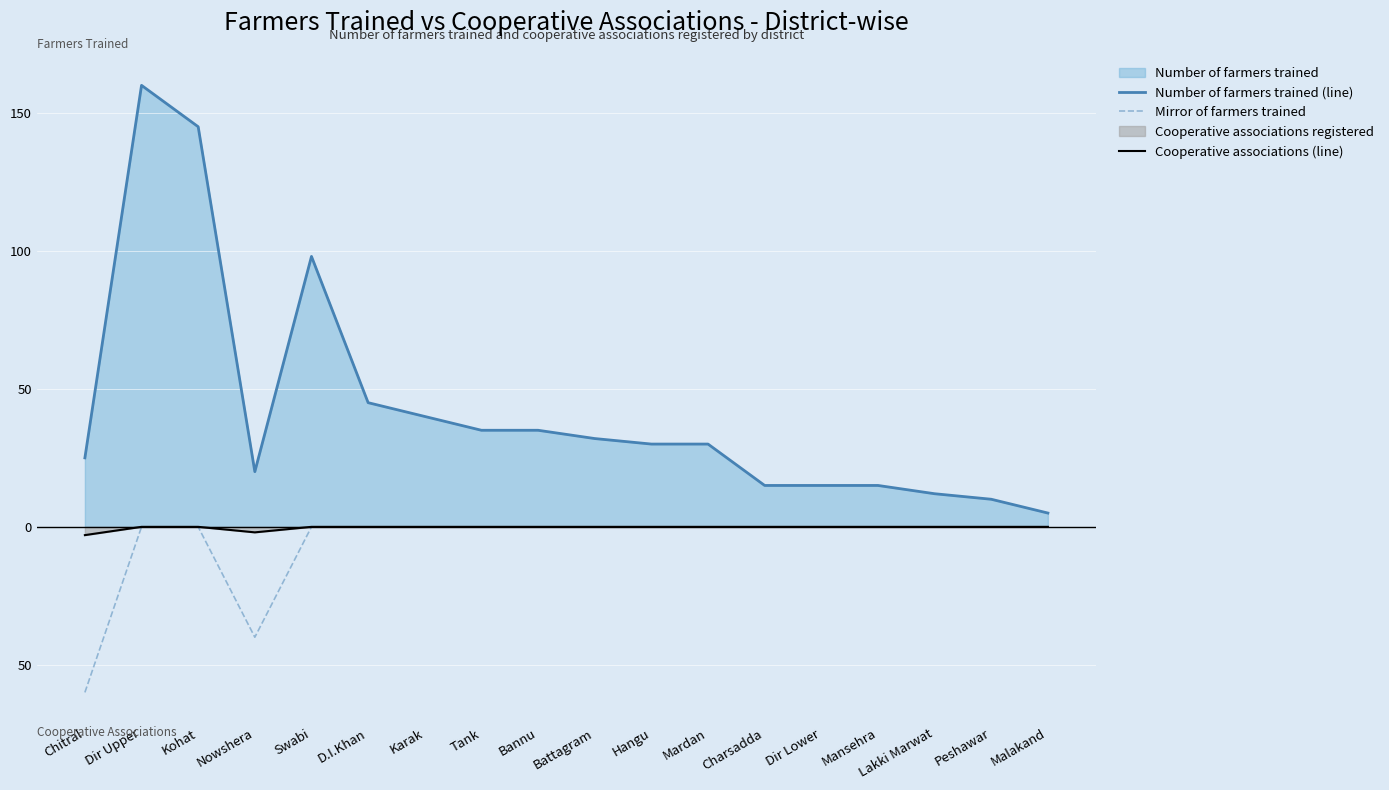

List the labels in order of Mirror of farmers trained value, largest first.

Dir Upper, Kohat, Swabi, D.I.Khan, Karak, Tank, Bannu, Battagram, Hangu, Mardan, Charsadda, Dir Lower, Mansehra, Lakki Marwat, Peshawar, Malakand, Nowshera, Chitral